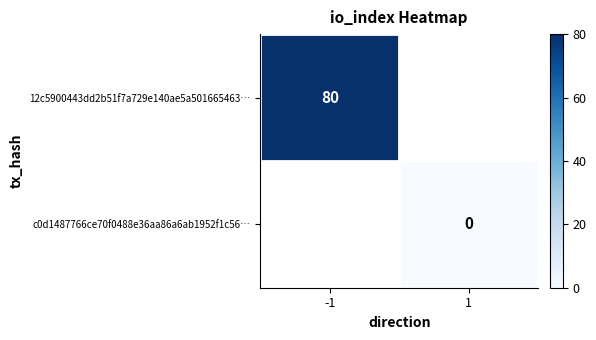

At which category does the chart reach its minimum across all series?

1